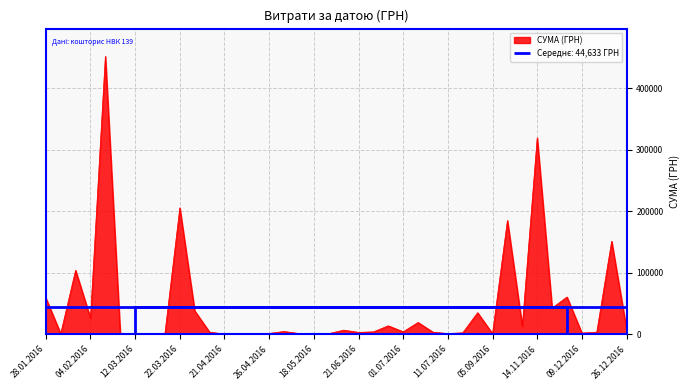

At which label is СУМА (ГРН) closest to 226175?

22.03.2016